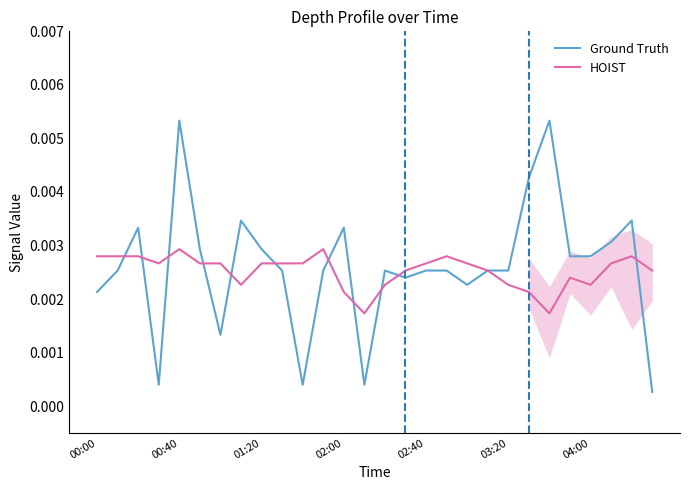

Which series has the widest spread of values?

Ground Truth